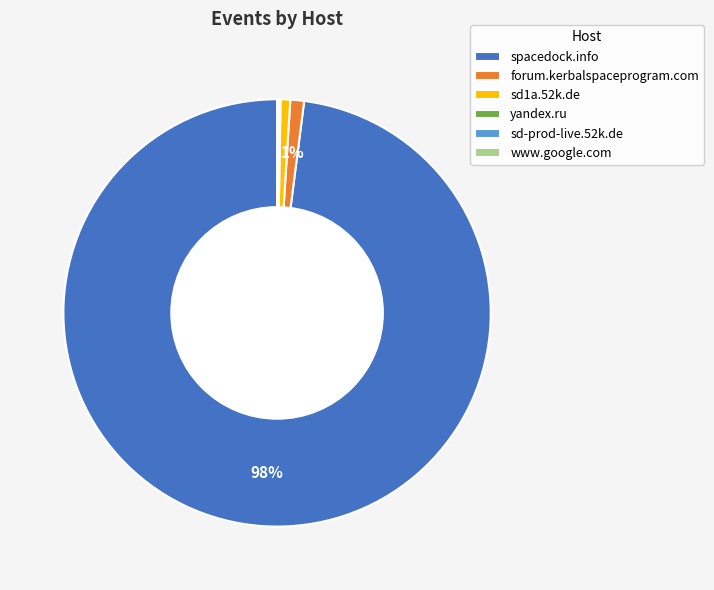

Does spacedock.info represent more than half of the total?

Yes